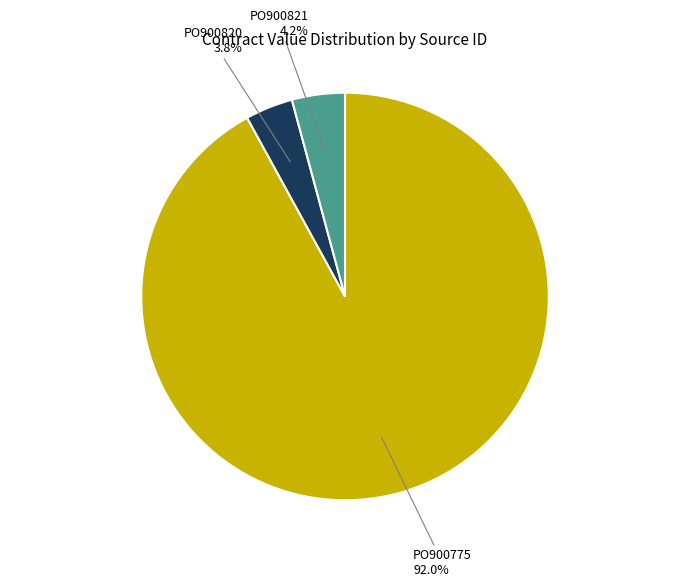

Count the number of slices in the pie.

3